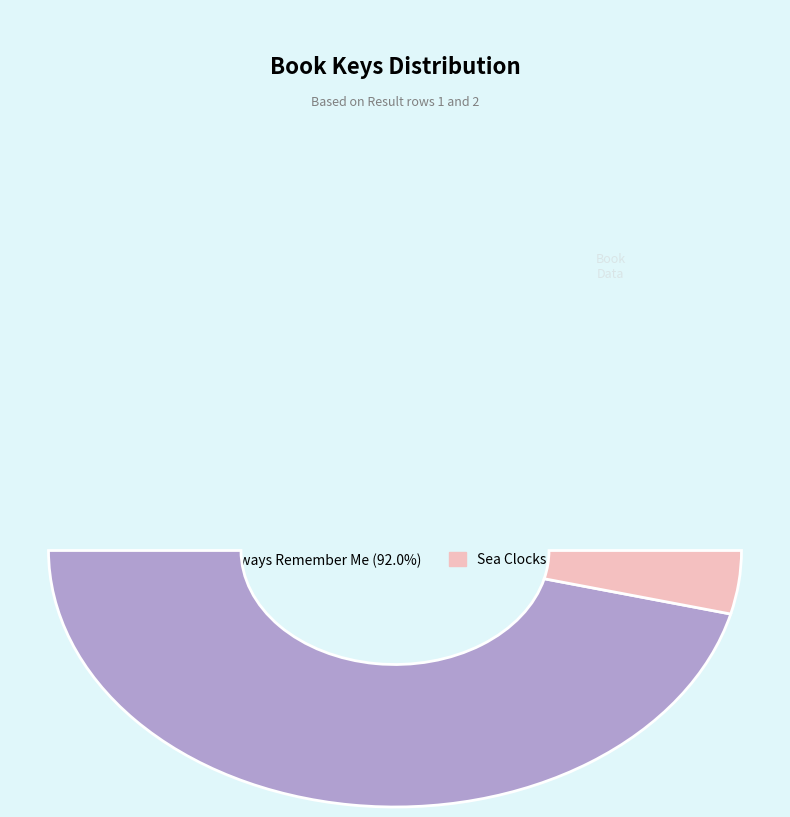

To the nearest percent, what is the combined percentage of Sea Clocks and Always Remember Me?

100%